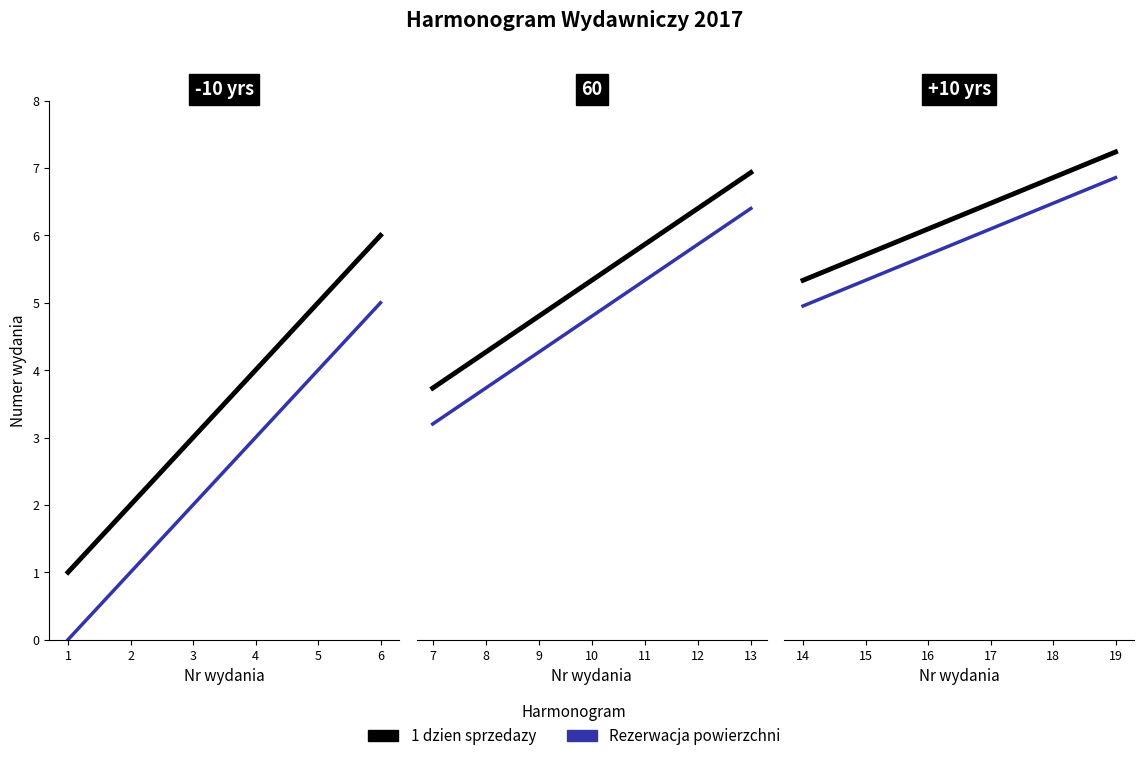

Rank the series at 14 from highest to lowest value.

1 dzien sprzedazy, Rezerwacja powierzchni